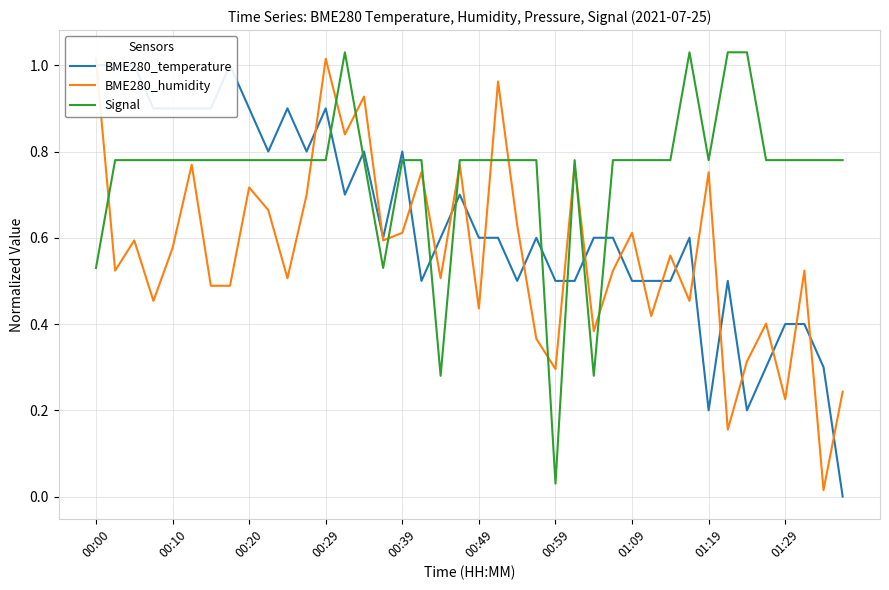

How many lines are shown in the chart?

3